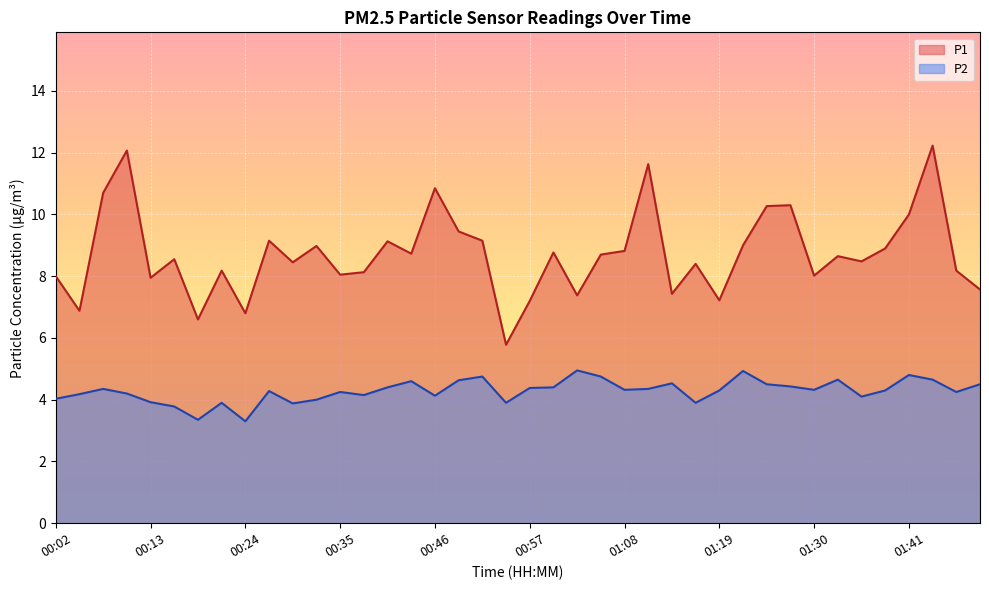

True or false: P1 and P2 intersect in this chart.

False